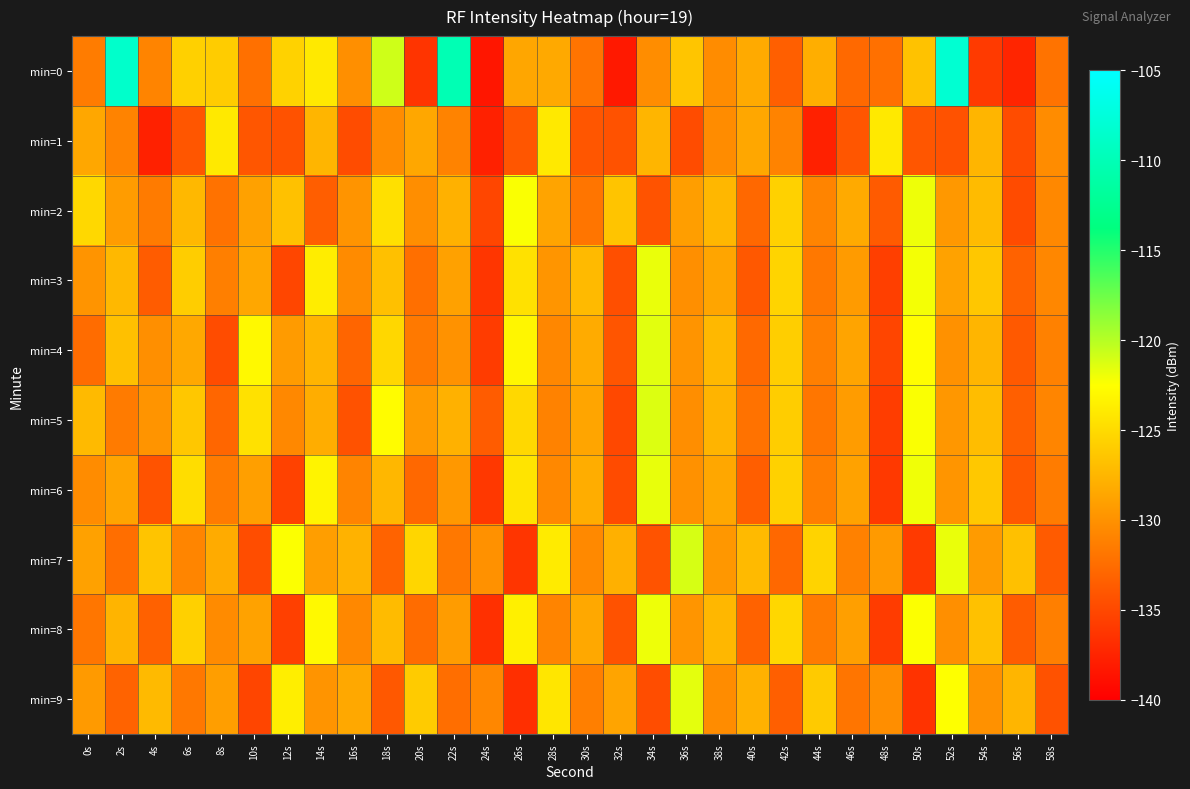

Which label corresponds to the smallest value in the chart?

24s